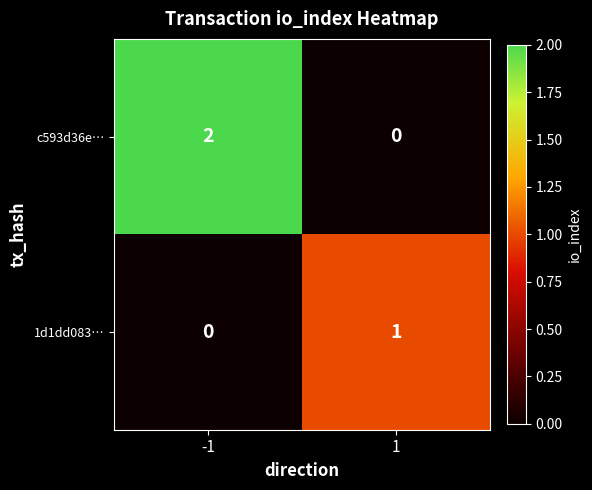

At -1, list the series in order from largest to smallest.

c593d36e…, 1d1dd083…